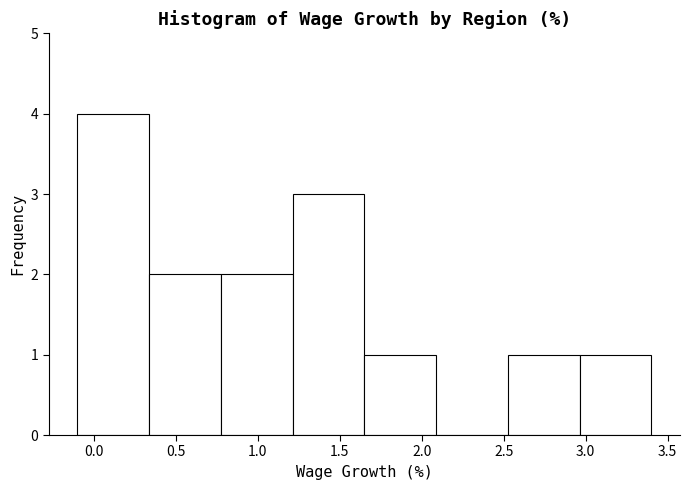

Reading left to right, list every bar in this chart as the range it spans on the x-axis followed by its height. Neither the bar edges nor the heights are printed on the chart, so give them approximately, as read against the axes.

-0.10 to 0.35: 4
0.35 to 0.80: 2
0.80 to 1.20: 2
1.20 to 1.65: 3
1.65 to 2.10: 1
2.10 to 2.55: 0
2.55 to 2.95: 1
2.95 to 3.40: 1